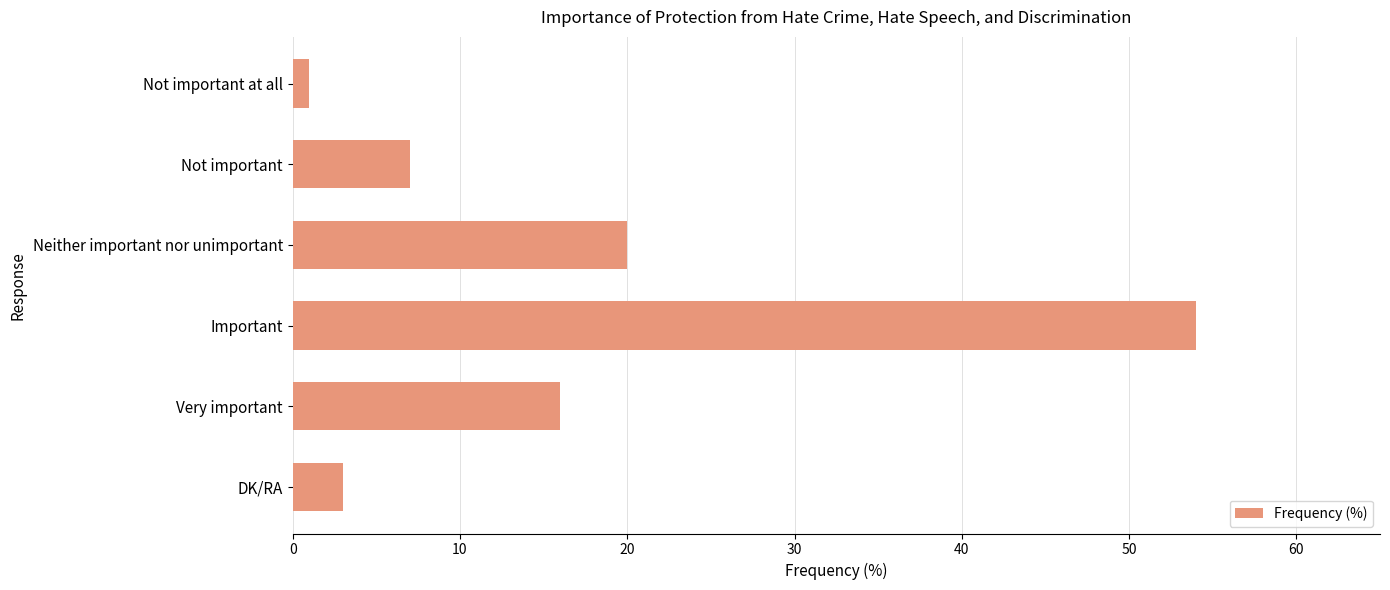

Rank the categories by value from lowest to highest.

Not important at all, DK/RA, Not important, Very important, Neither important nor unimportant, Important